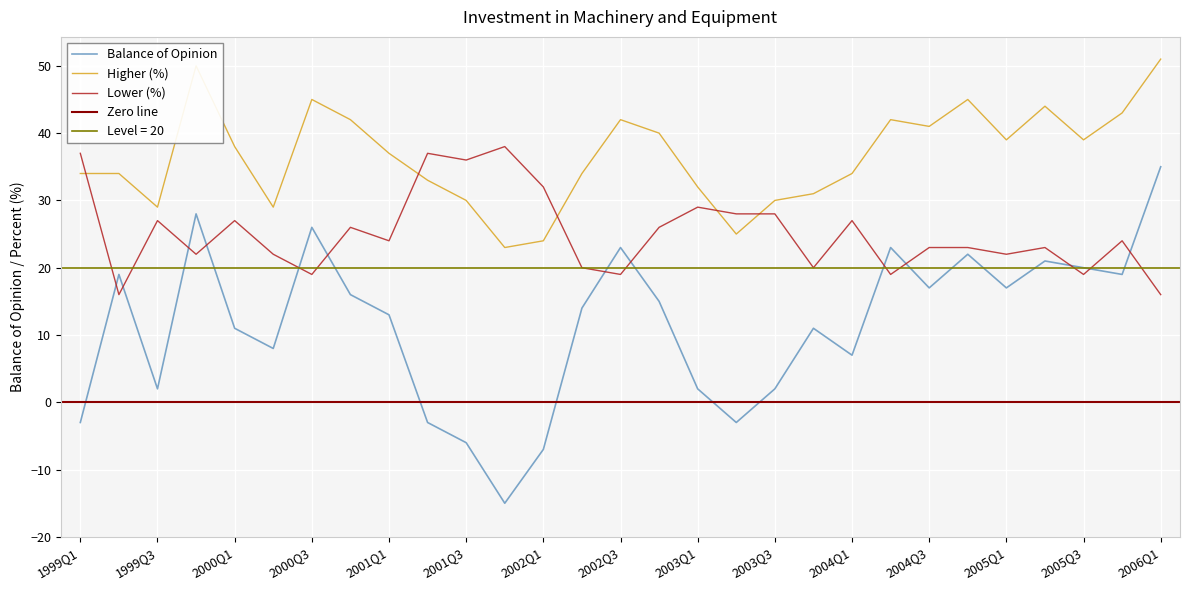

What is the difference between the highest and lowest values at 2005Q2?

23